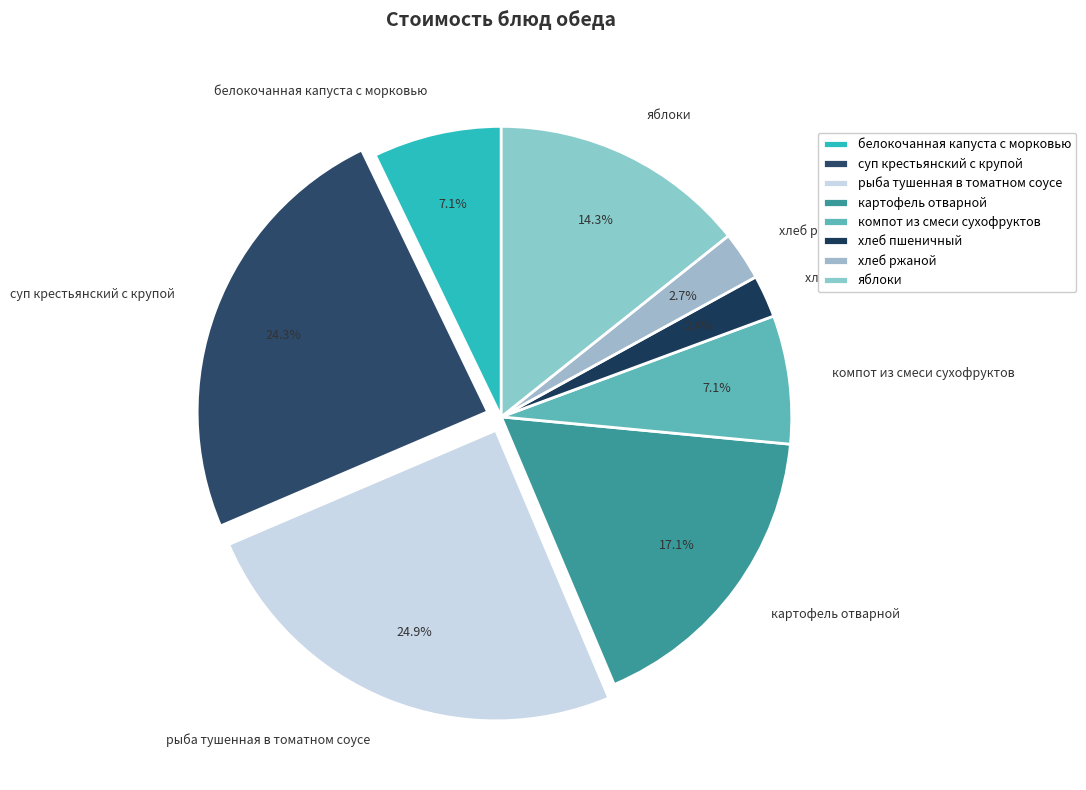

To the nearest percent, what portion does картофель отварной represent?

17%